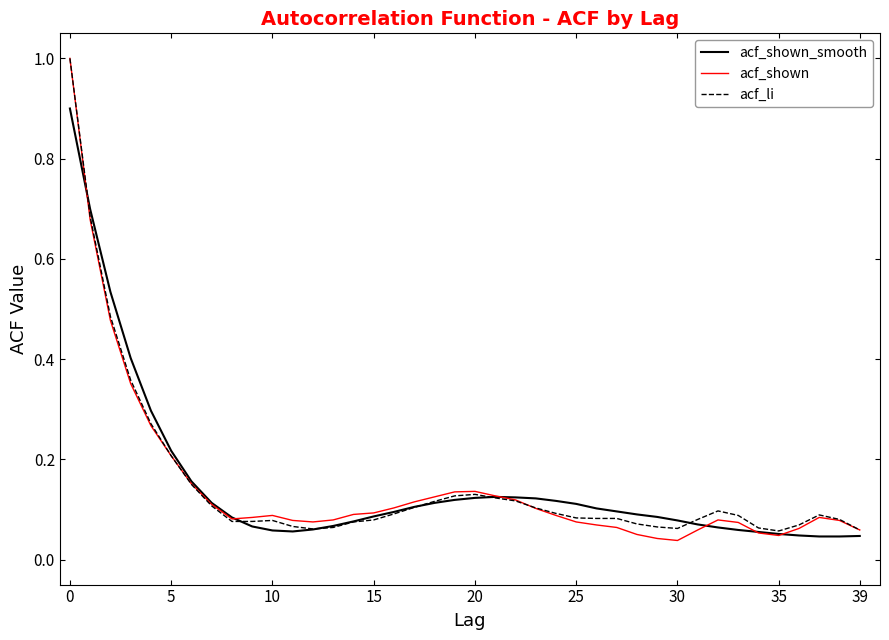

Which series has the widest spread of values?

acf_shown